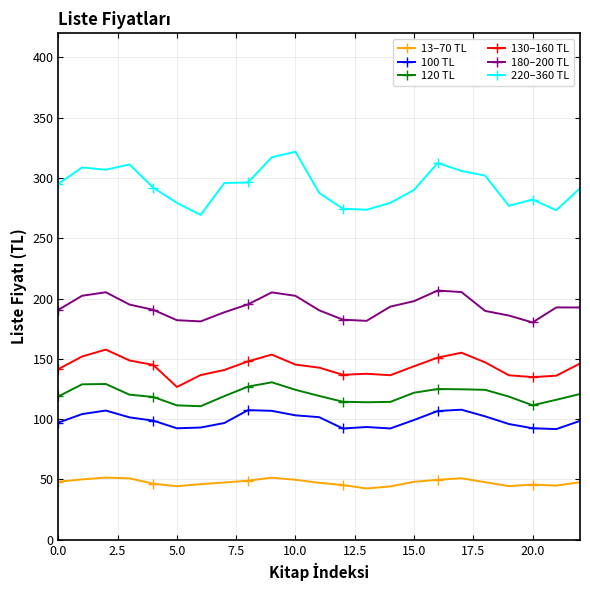

What are all the series names shown in the legend?

13–70 TL, 100 TL, 120 TL, 130–160 TL, 180–200 TL, 220–360 TL